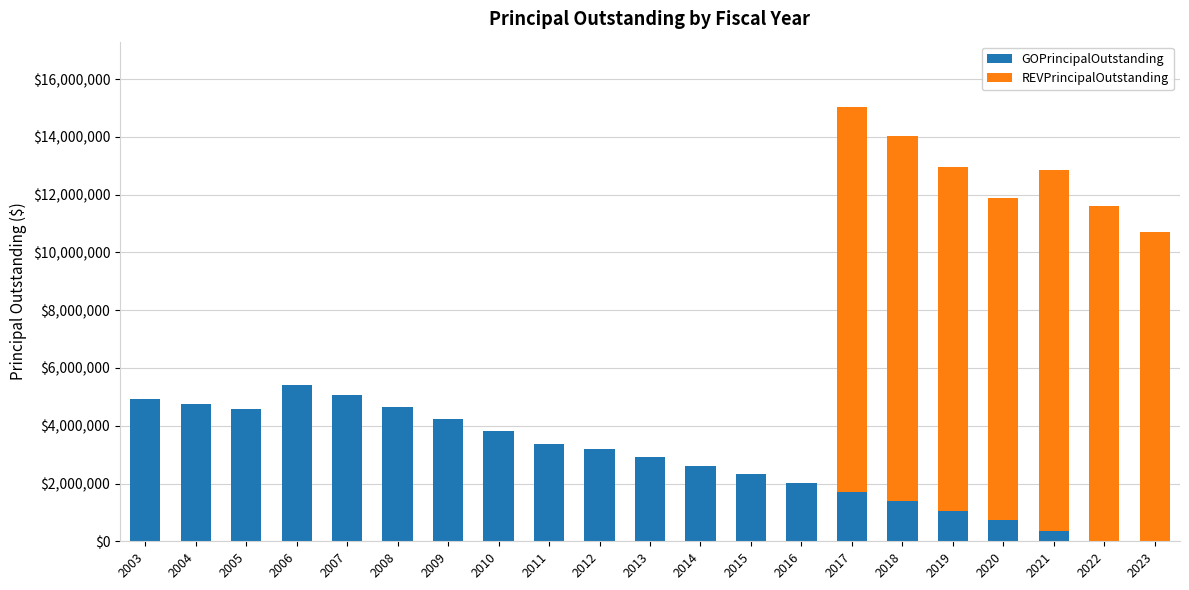

What is the highest value of the GOPrincipalOutstanding series?

5425000